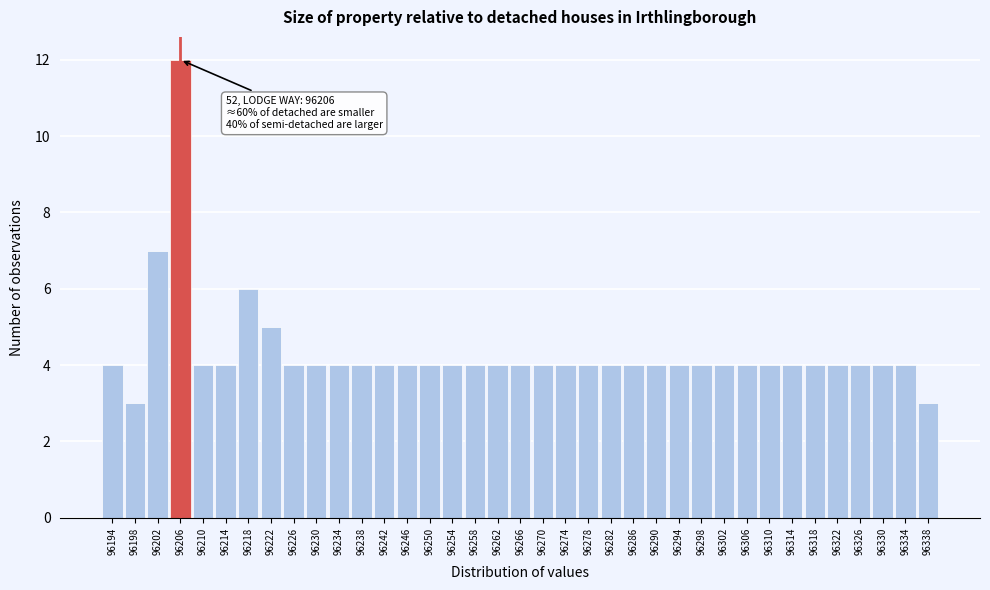

Over which range of the x-axis is the bar tallest?

96204 to 96208